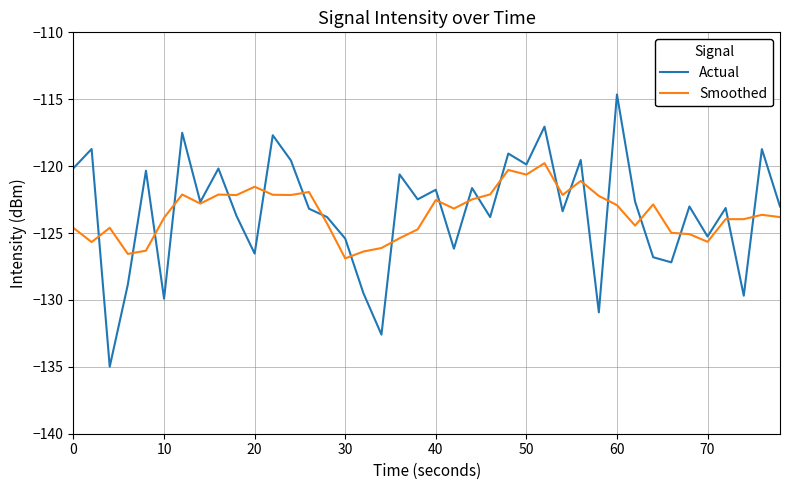

List the series in order of their peak value, lowest first.

Smoothed, Actual